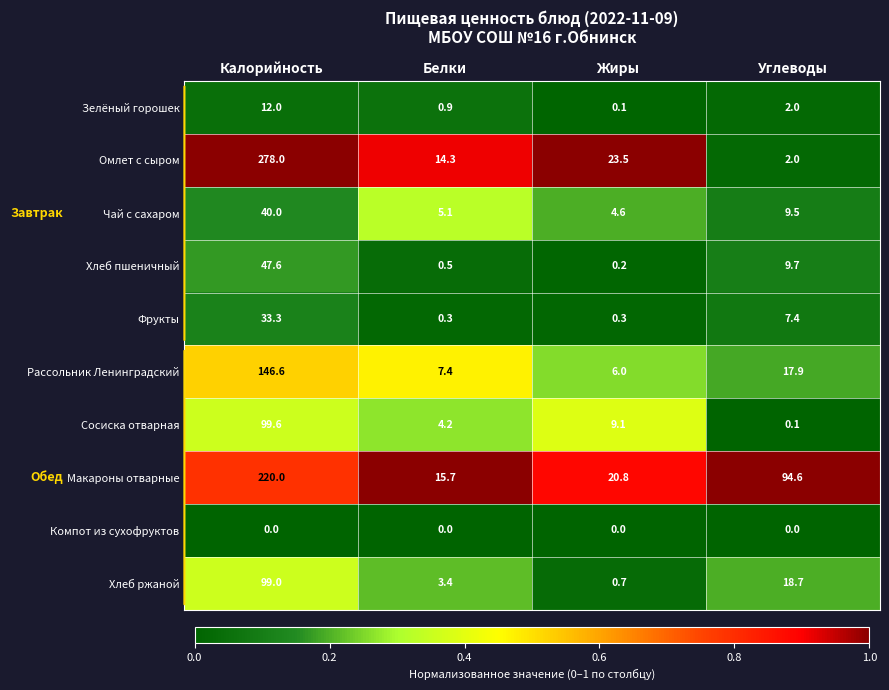

Where is Фрукты nearest to the value 16?

Углеводы